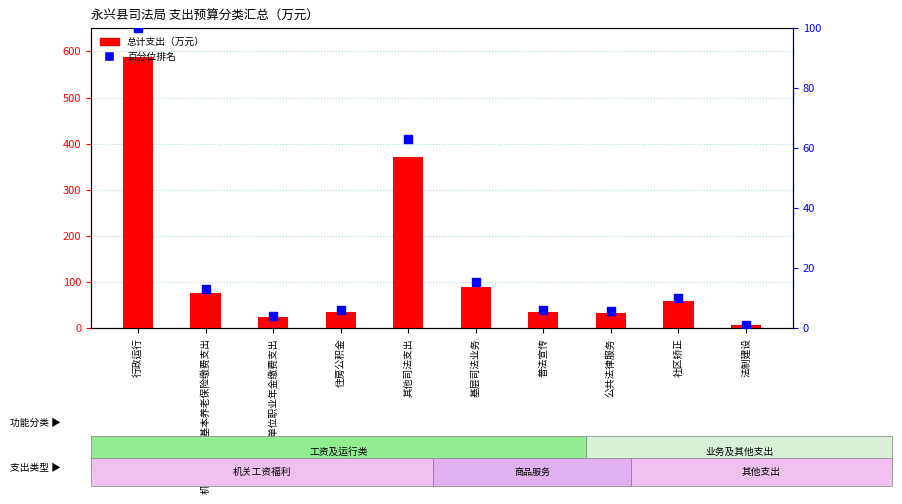

What are all the series names shown in the legend?

总计支出, 百分位排名